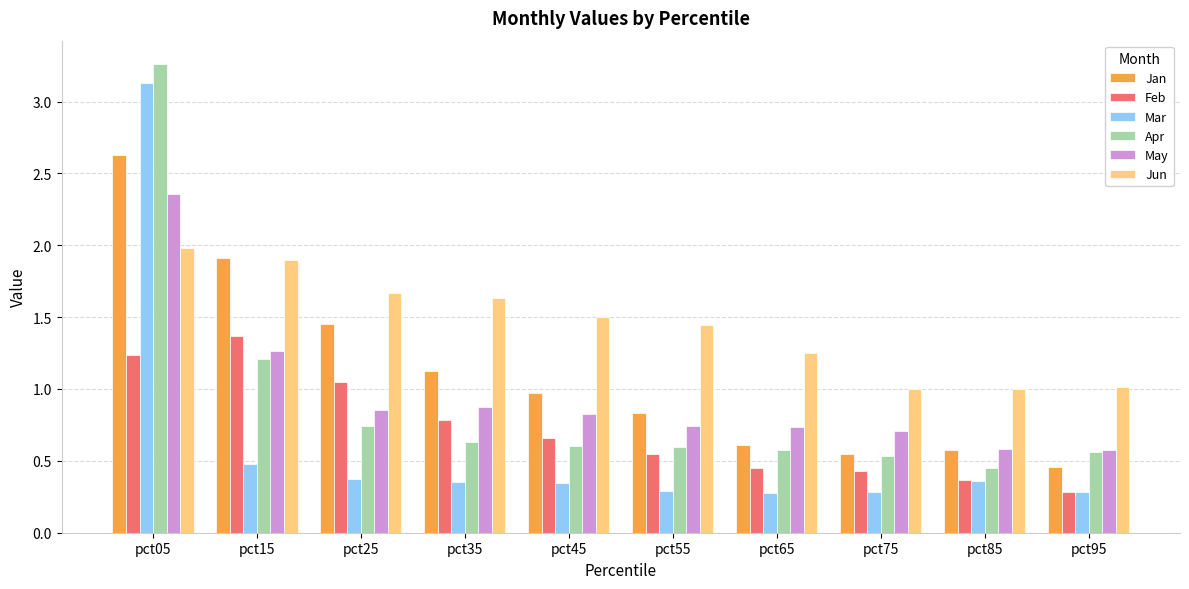

Which category has the lowest value in the Feb series?

pct95